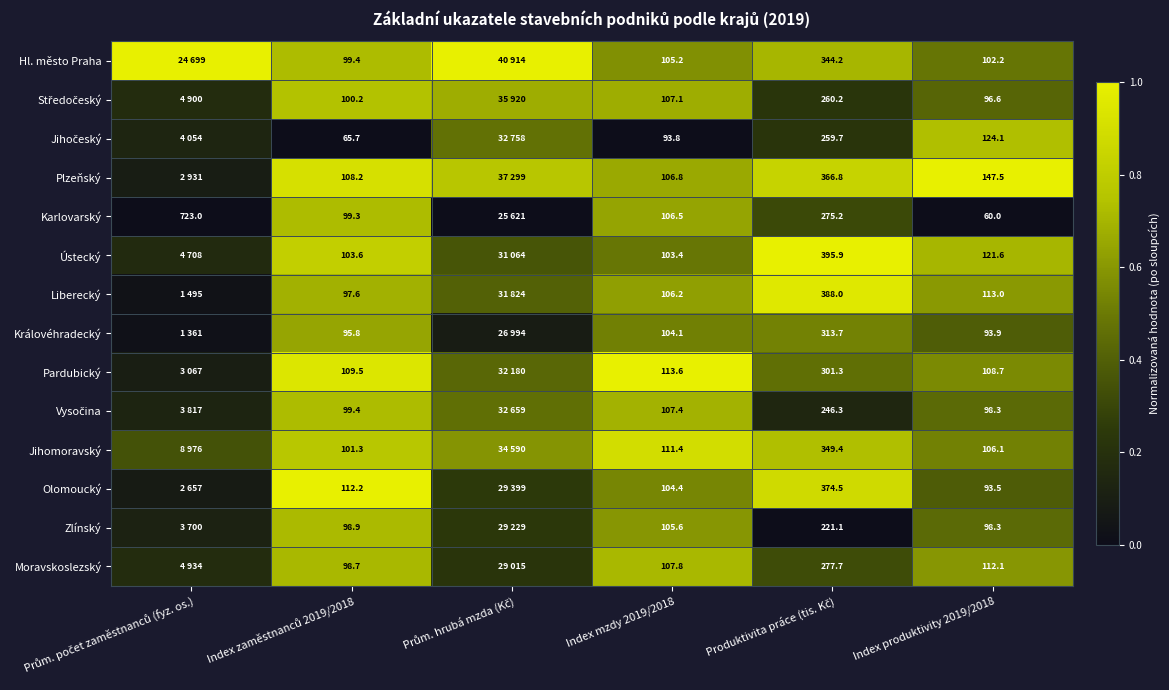

Which series changed the most between Index mzdy 2019/2018 and Index produktivity 2019/2018?

Karlovarský